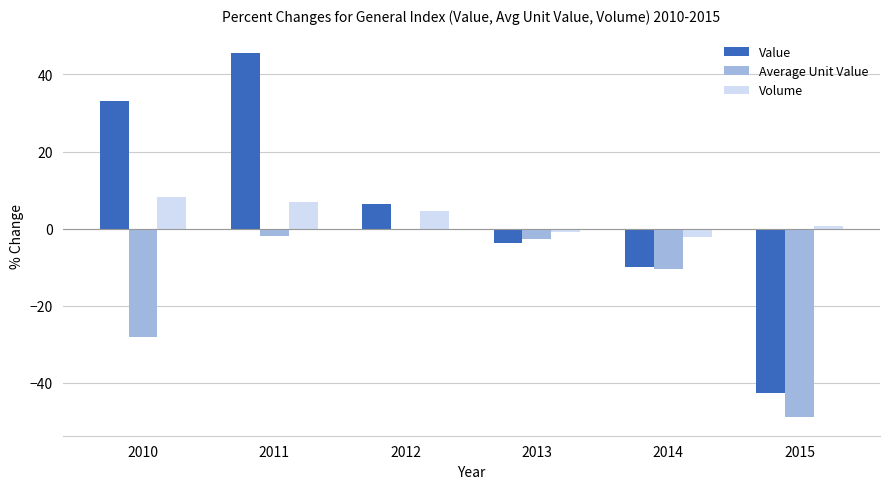

Is it true that Value equals -3.6 at 2013?

True